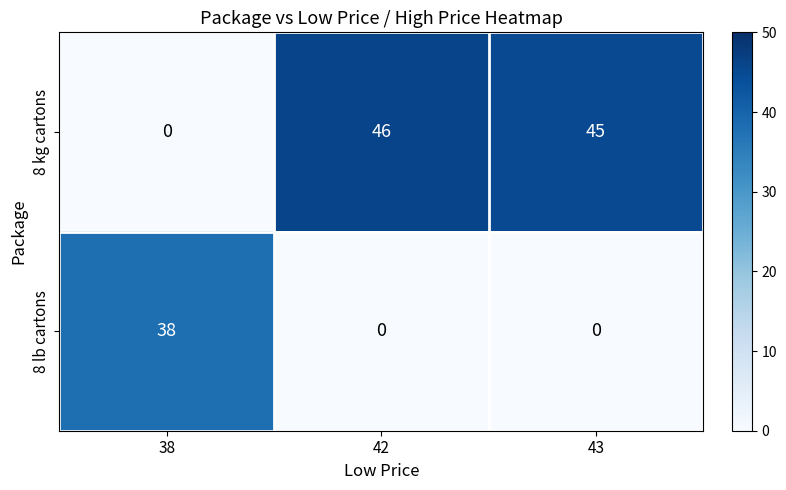

Reading left to right, what are all the values shown in this chart?

8 kg cartons: 0	46	45
8 lb cartons: 38	0	0